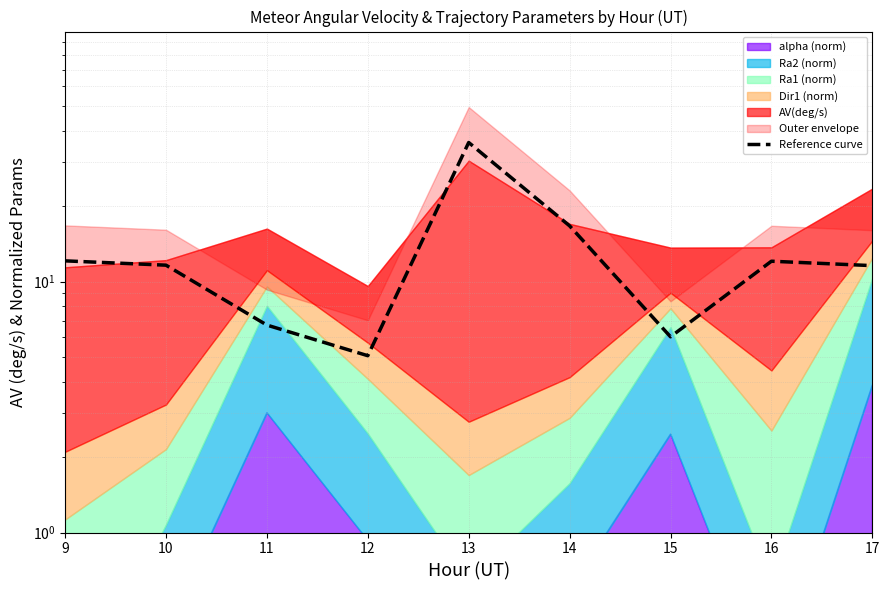

Does the chart display data point markers on the line(s)?

No